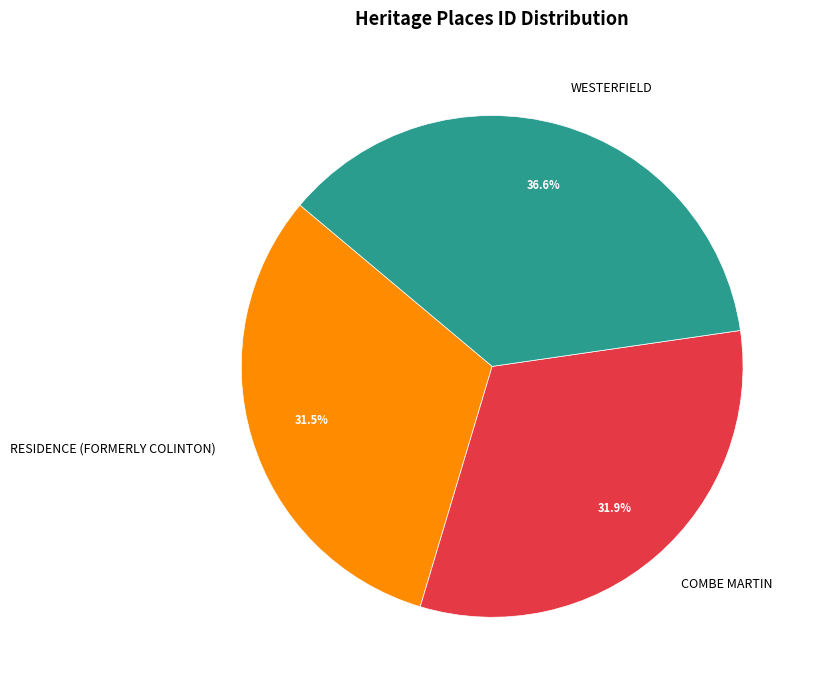

Is COMBE MARTIN the majority of the pie?

No